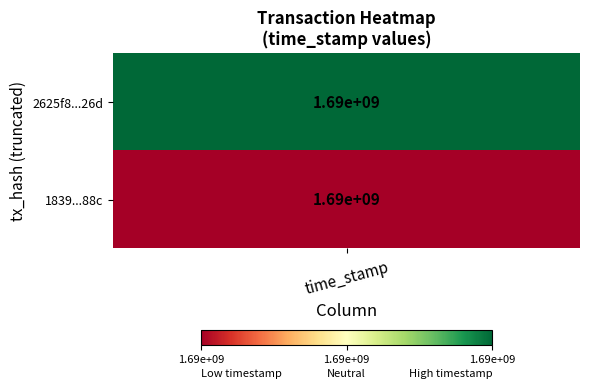

Where does the 1839622455a012de970bb1613c7619f7a5a188c series first go above 4?

1